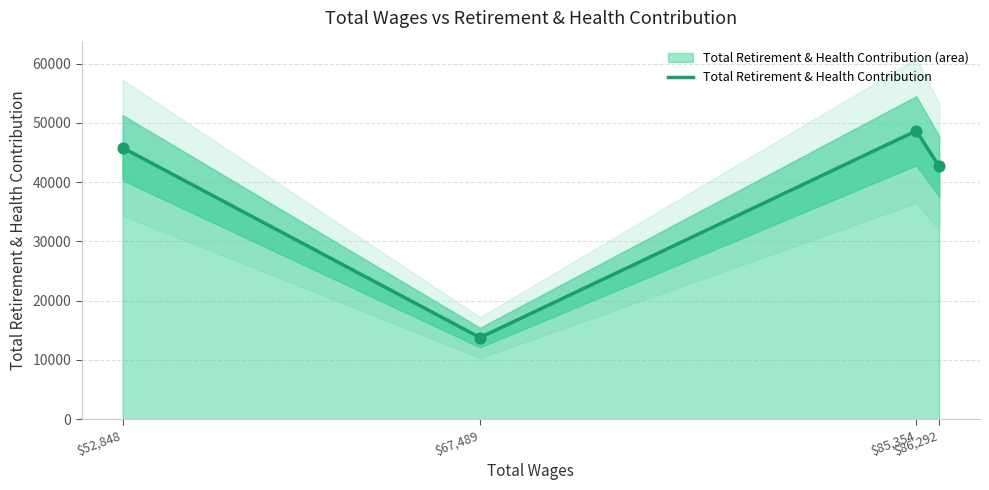

What is the ratio of the value at $86,292 to the value at $67,489?

3.1